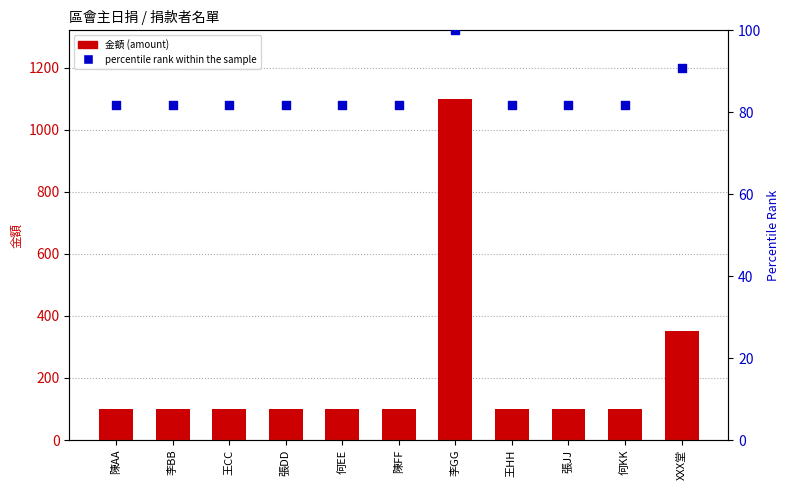

At how many categories does at least one series exceed 968?

1